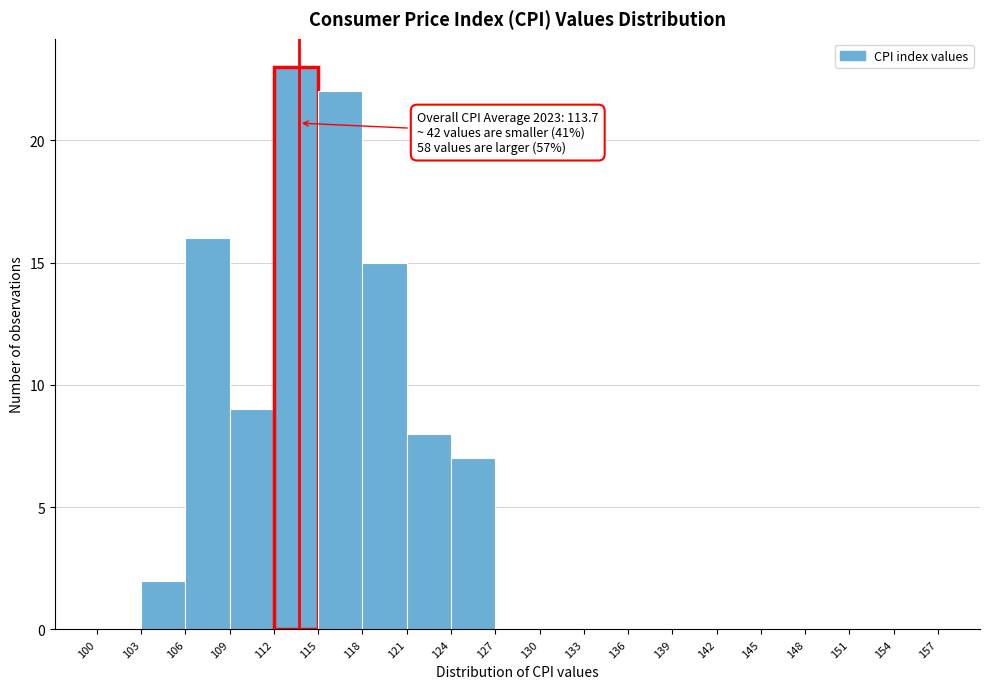

Over which range of the x-axis is the bar tallest?

112 to 115